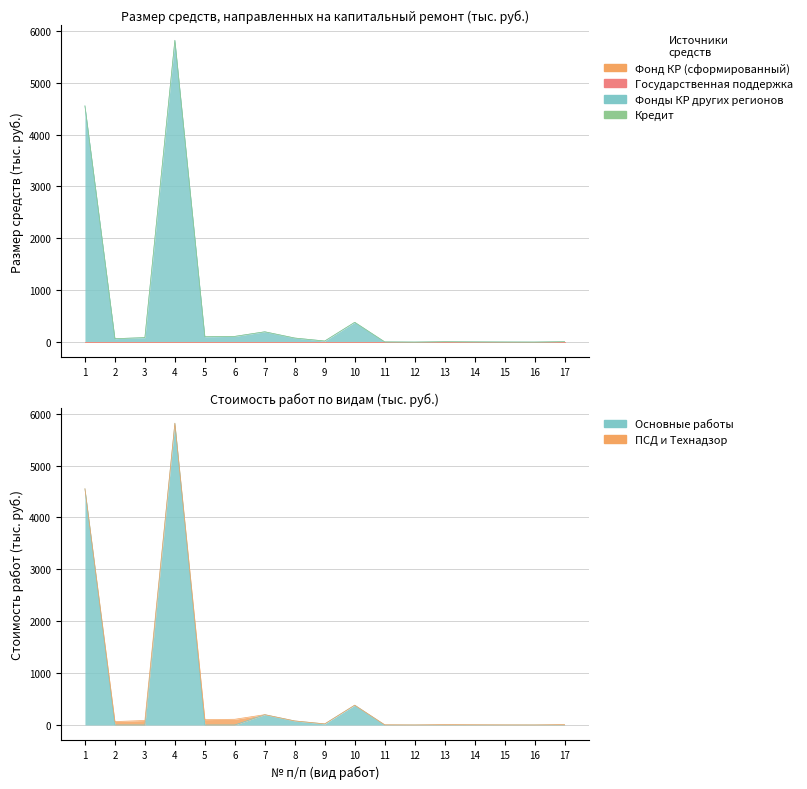

The value of Фонды КР других регионов at 4 is 2267.2. True or false?

False